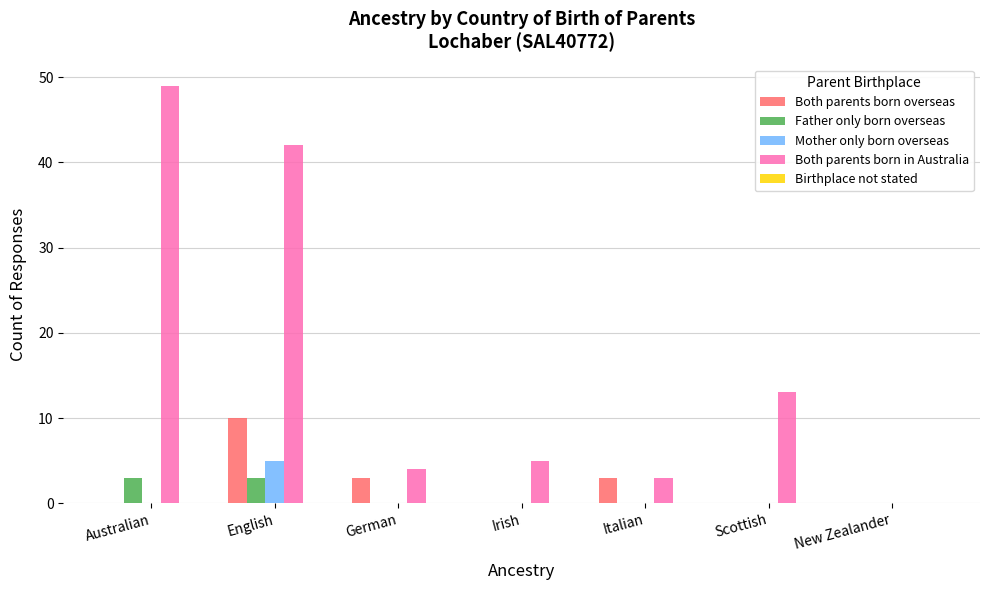

True or false: Both parents born overseas has a value of 3 at Italian.

True